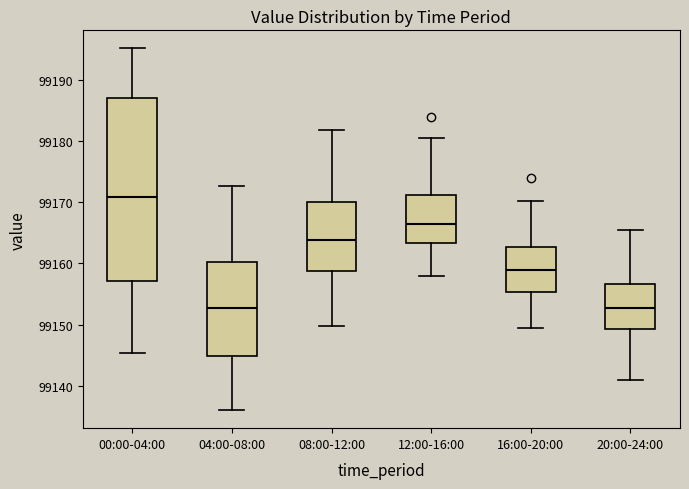

Reading left to right, transcribe this box plot: for each box, give where its median line is, the range the box spans, and where its two whiskers end, as read against the y-axis. The values are not printed on the chart, so give them approximately, as read against the axis.

00:00-04:00: median 99171, box 99157 to 99187, whiskers 99145 to 99195
04:00-08:00: median 99153, box 99145 to 99160, whiskers 99136 to 99173
08:00-12:00: median 99164, box 99159 to 99170, whiskers 99150 to 99182
12:00-16:00: median 99167, box 99163 to 99171, whiskers 99158 to 99181
16:00-20:00: median 99159, box 99155 to 99163, whiskers 99149 to 99170
20:00-24:00: median 99153, box 99149 to 99157, whiskers 99141 to 99166